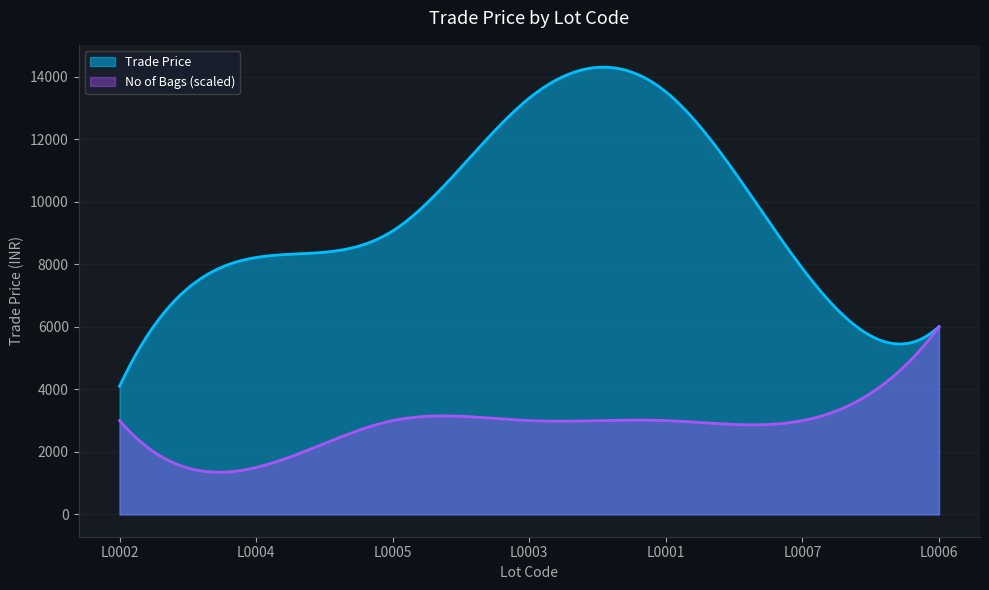

What is the difference between the second highest and minimum values?

9220